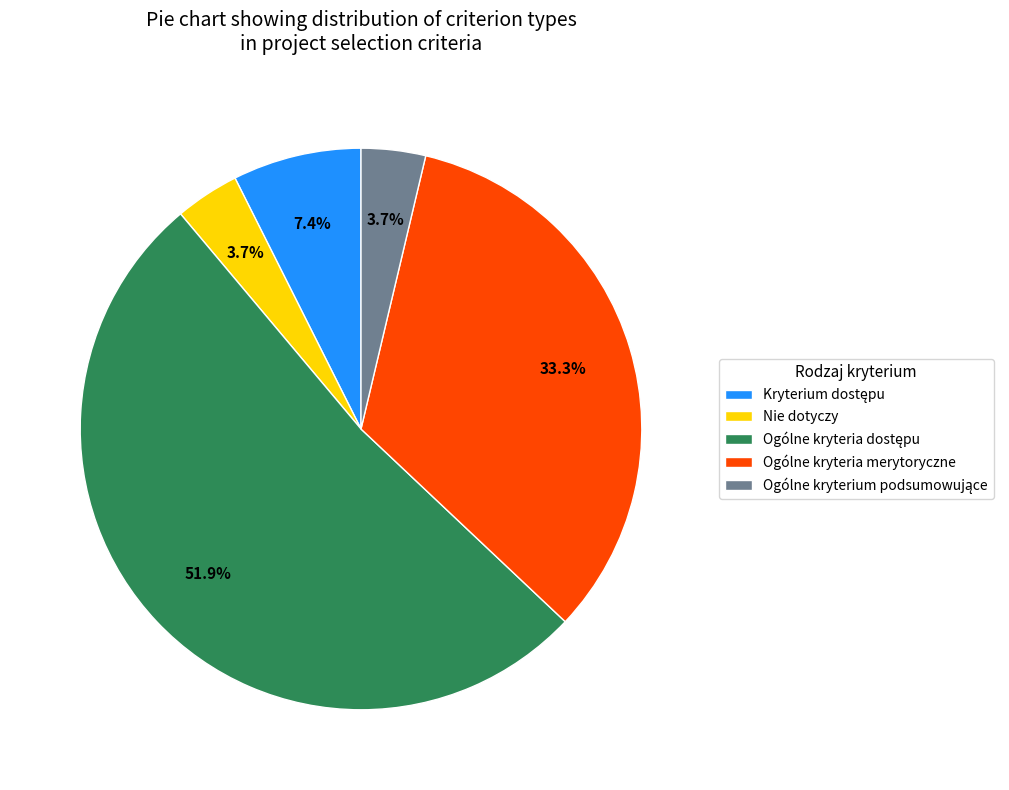

Approximately how many times larger is the value at Ogólne kryteria merytoryczne compared to Nie dotyczy?

9.0